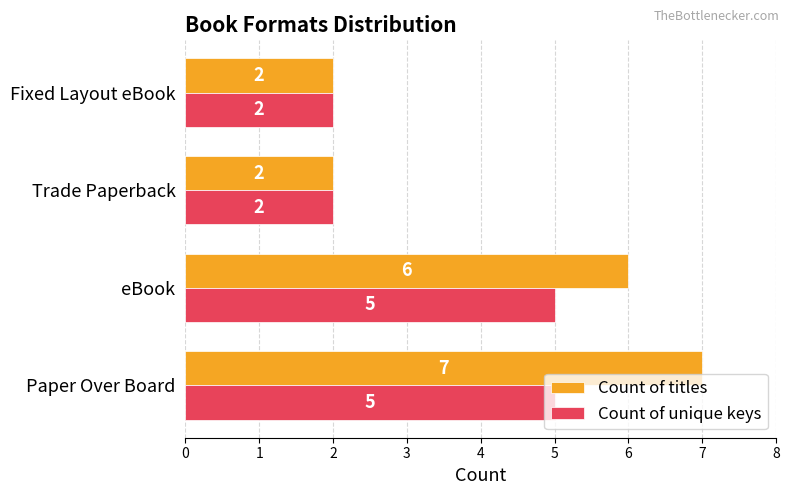

What is the highest value of the Count of titles series?

7